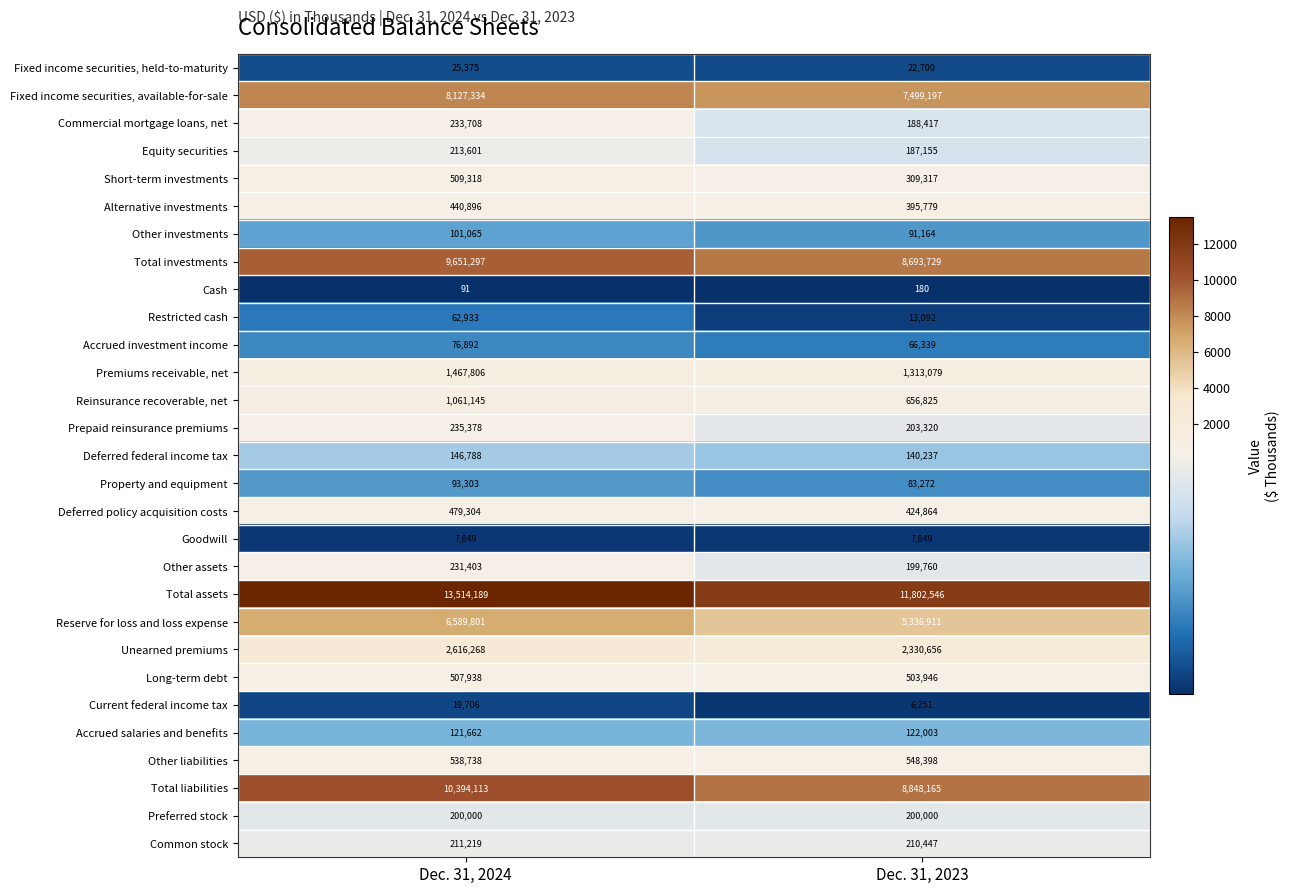

Which series has the largest total across all categories?

Total assets